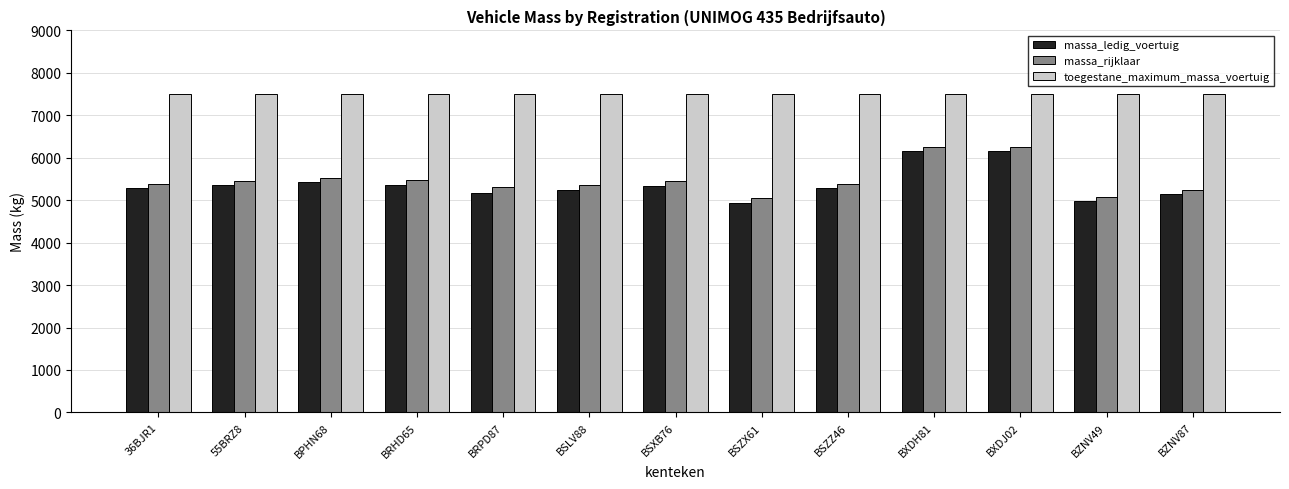

What is the average value of the massa_rijklaar series?

5479